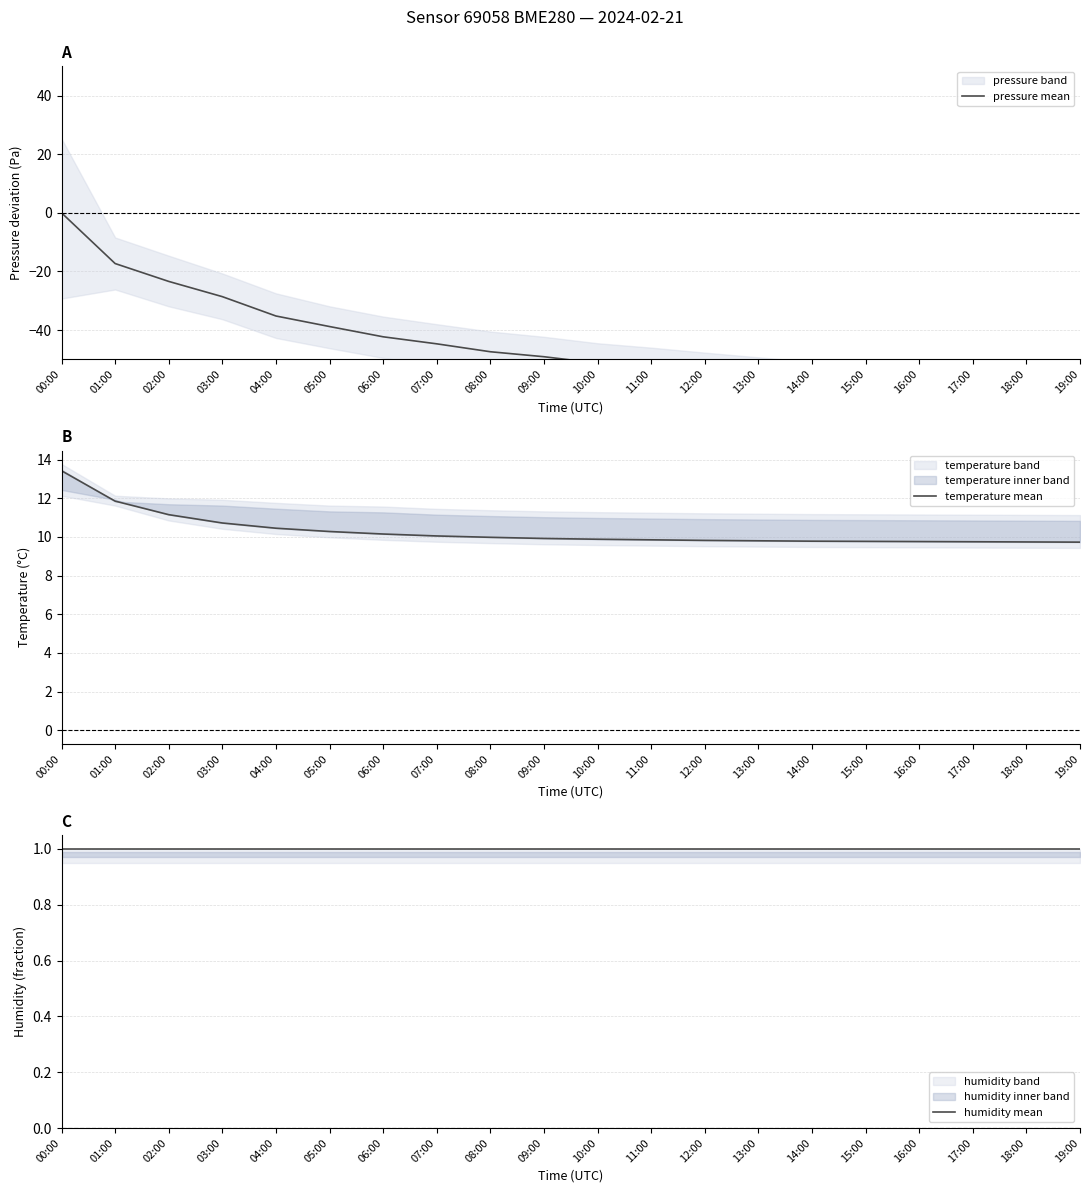

Which has a higher value, 03:00 or 10:00?

03:00